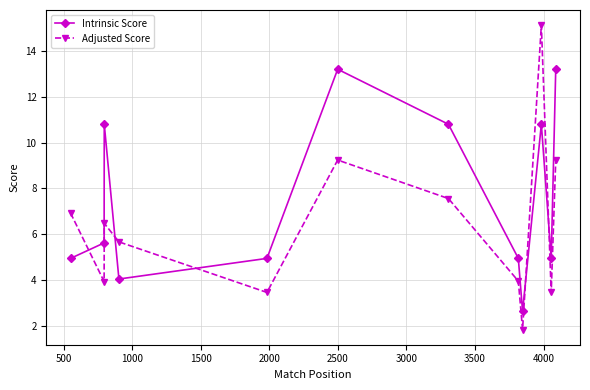

What is the minimum value for Adjusted Score?

1.8